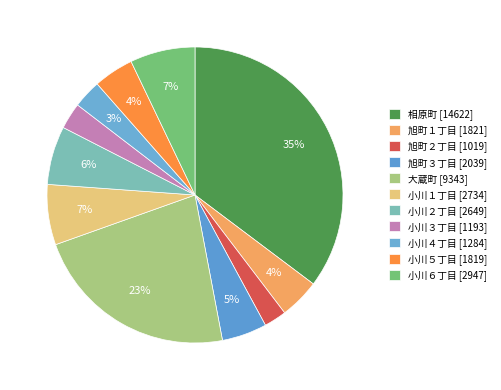

How many slices are in this pie chart?

11